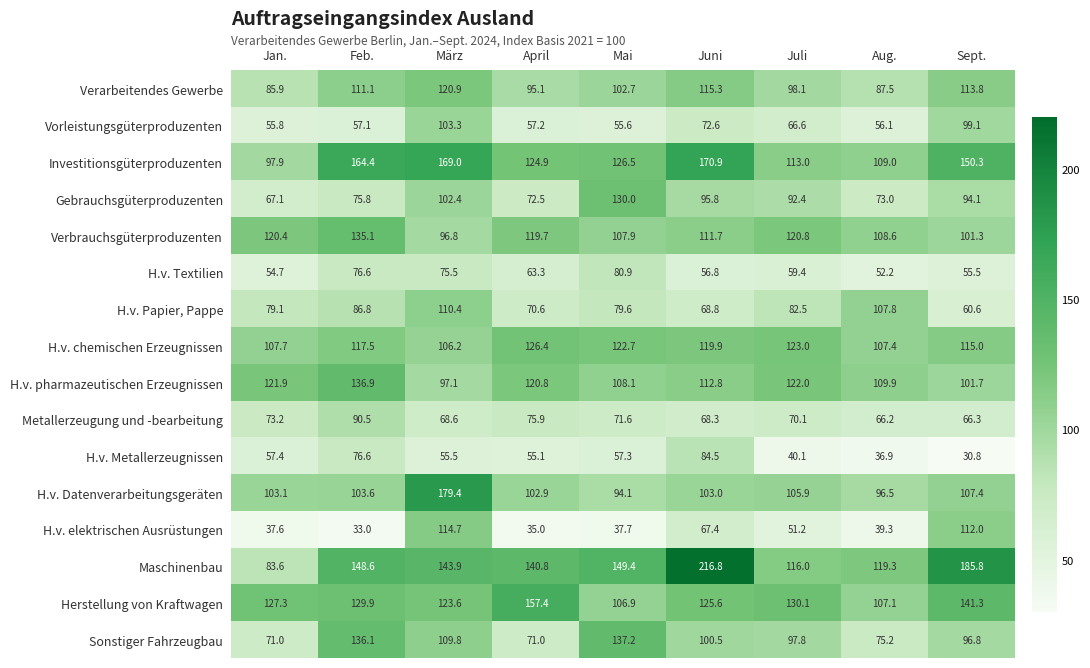

Which series has the widest spread of values?

Maschinenbau